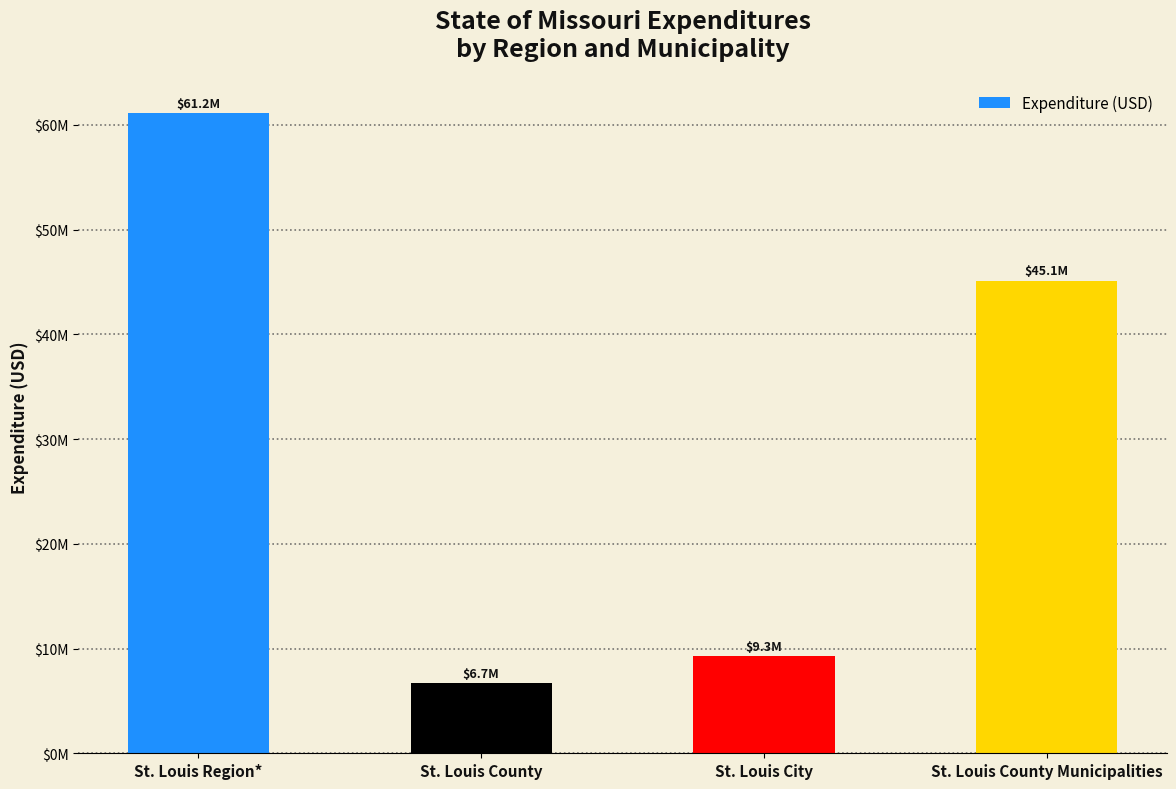

Are the bars grouped side by side (vs. stacked)?

No